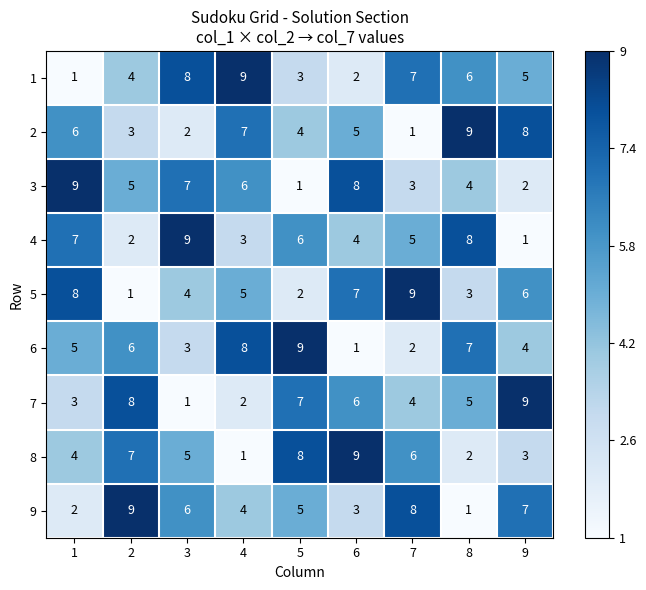

Is it true that 5 equals 9 at 7?

True